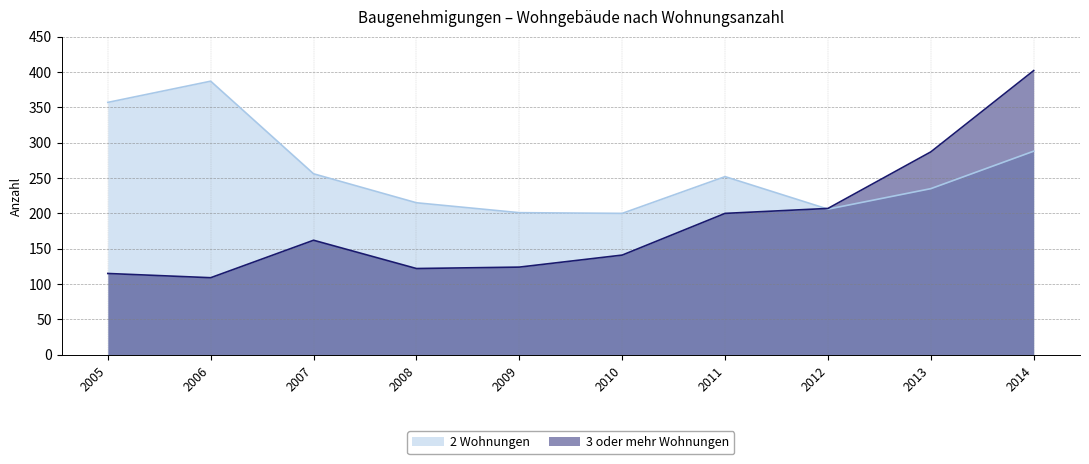

Reading right to left, transcribe all the data shown in this chart.

2 Wohnungen: 288	235	206	252	200	201	215	256	387	357
3 oder mehr Wohnungen: 402	287	207	200	141	124	122	162	109	115